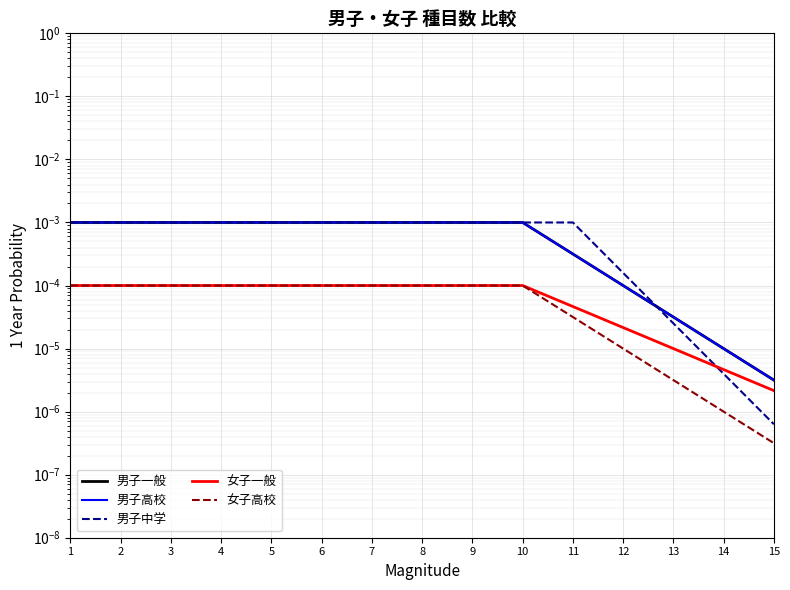

Reading left to right, extract all data points from this chart.

男子一般: 1=0.0	2=0.0	3=0.0	4=0.0	5=0.0	6=0.0	7=0.0	8=0.0	9=0.0	10=0.0	11=0.0	12=0.0	13=0.0	14=0.0	15=0.0
男子高校: 1=0.0	2=0.0	3=0.0	4=0.0	5=0.0	6=0.0	7=0.0	8=0.0	9=0.0	10=0.0	11=0.0	12=0.0	13=0.0	14=0.0	15=0.0
男子中学: 1=0.0	2=0.0	3=0.0	4=0.0	5=0.0	6=0.0	7=0.0	8=0.0	9=0.0	10=0.0	11=0.0	12=0.0	13=0.0	14=0.0	15=0.0
女子一般: 1=0.0	2=0.0	3=0.0	4=0.0	5=0.0	6=0.0	7=0.0	8=0.0	9=0.0	10=0.0	11=0.0	12=0.0	13=0.0	14=0.0	15=0.0
女子高校: 1=0.0	2=0.0	3=0.0	4=0.0	5=0.0	6=0.0	7=0.0	8=0.0	9=0.0	10=0.0	11=0.0	12=0.0	13=0.0	14=0.0	15=0.0